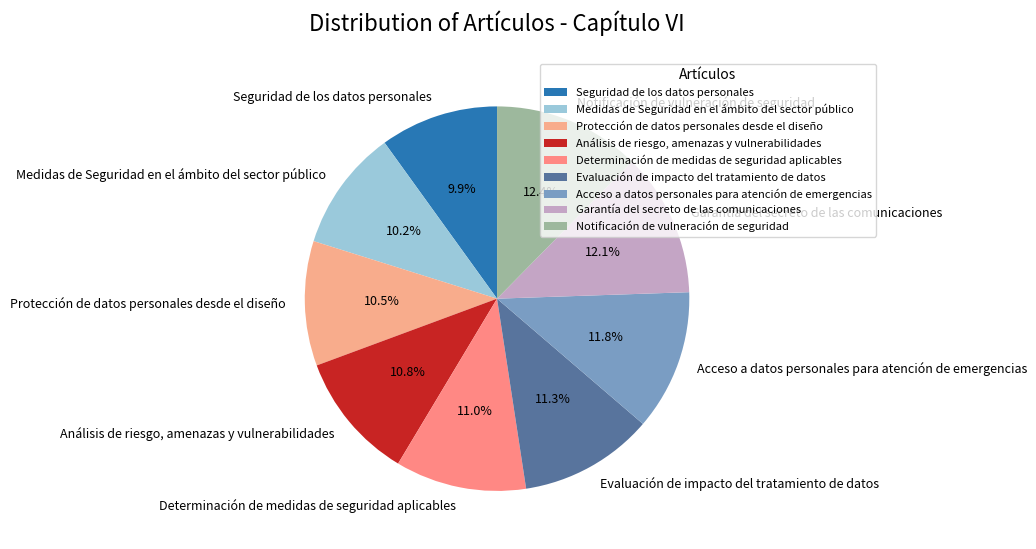

To the nearest percent, what is the average slice percentage?

11%